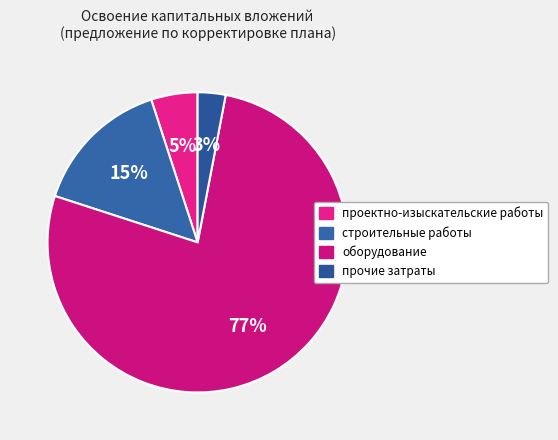

Count the number of slices in the pie.

4